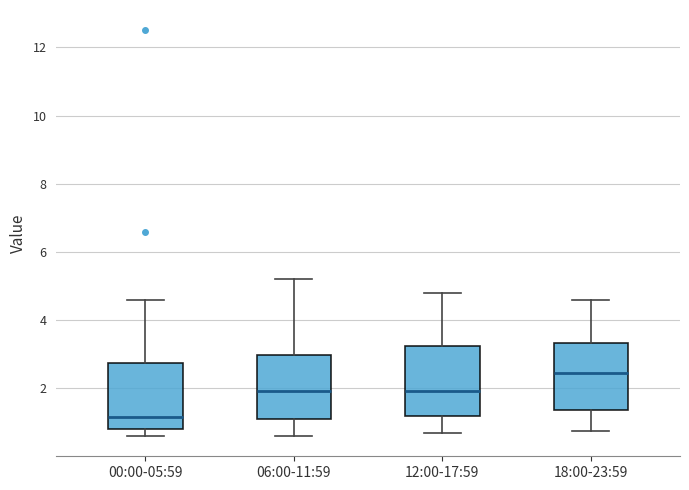

Reading left to right, transcribe this box plot: for each box, give where its median line is, the range the box spans, and where its two whiskers end, as read against the y-axis. The values are not printed on the chart, so give them approximately, as read against the axis.

00:00-05:59: median 1.2, box 0.8 to 2.8, whiskers 0.6 to 4.6
06:00-11:59: median 2.0, box 1.2 to 3.0, whiskers 0.6 to 5.2
12:00-17:59: median 2.0, box 1.2 to 3.2, whiskers 0.8 to 4.8
18:00-23:59: median 2.4, box 1.4 to 3.4, whiskers 0.8 to 4.6